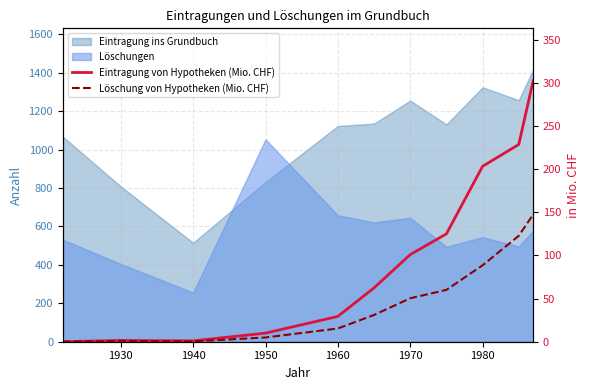

The value of Eintragung von Hypotheken (Mio. CHF) at 1930 is 2.3. True or false?

False